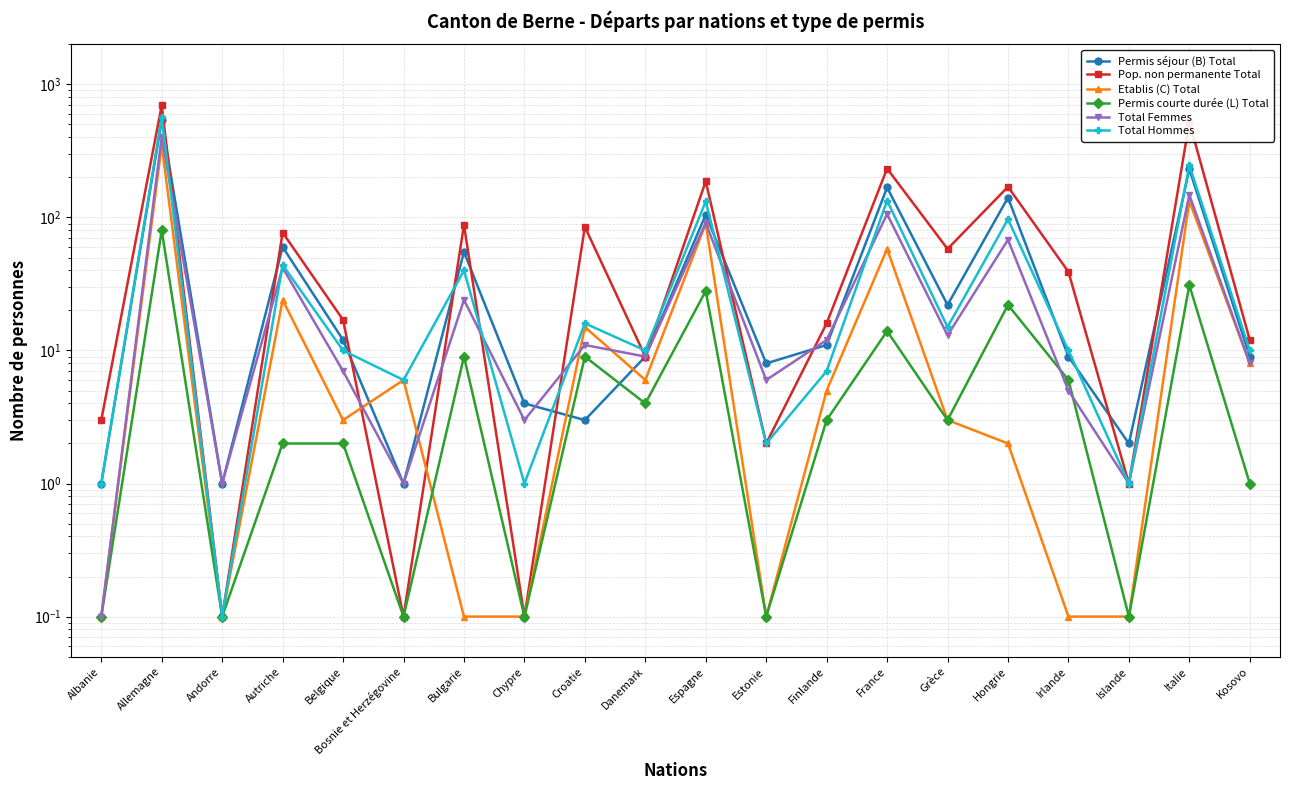

What position from the right is Danemark?

11